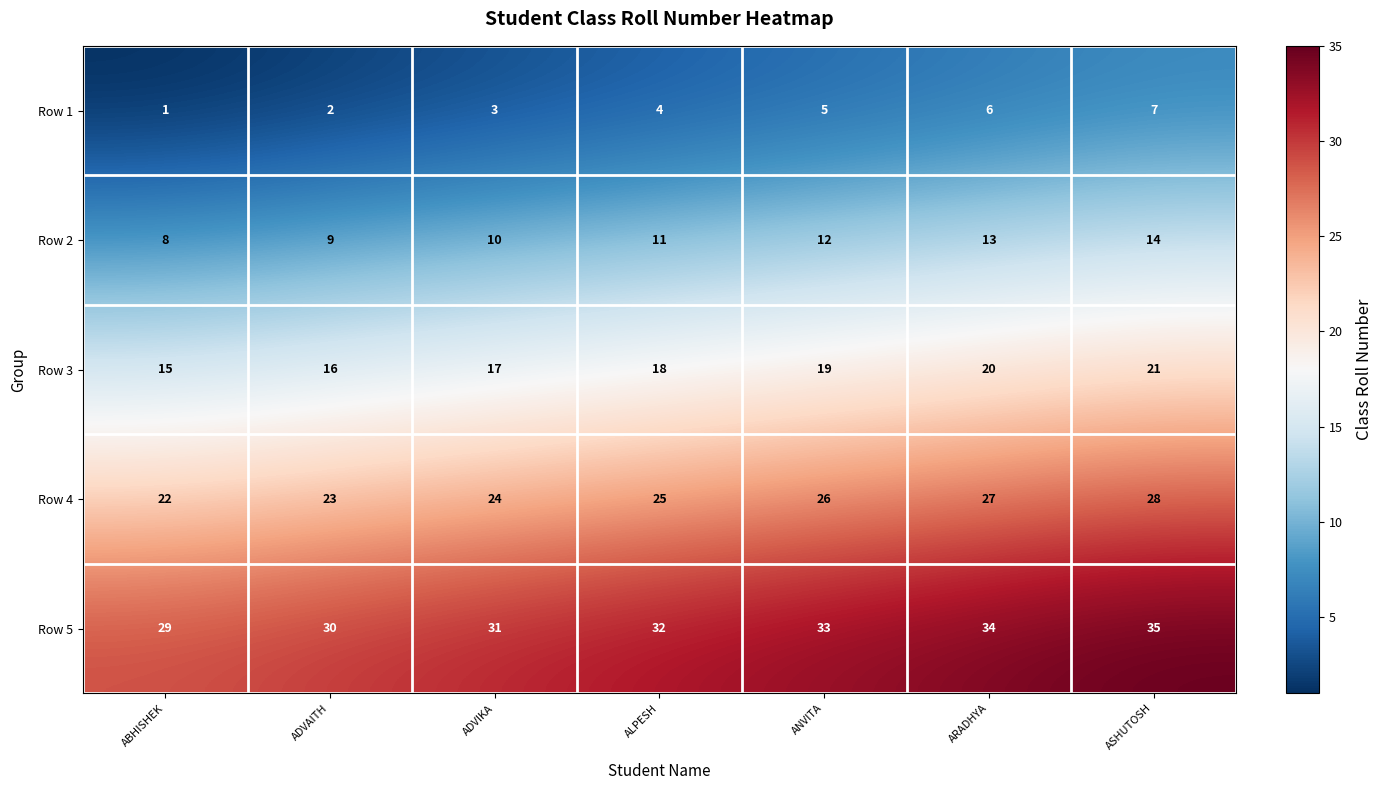

How many series are shown in this chart?

5